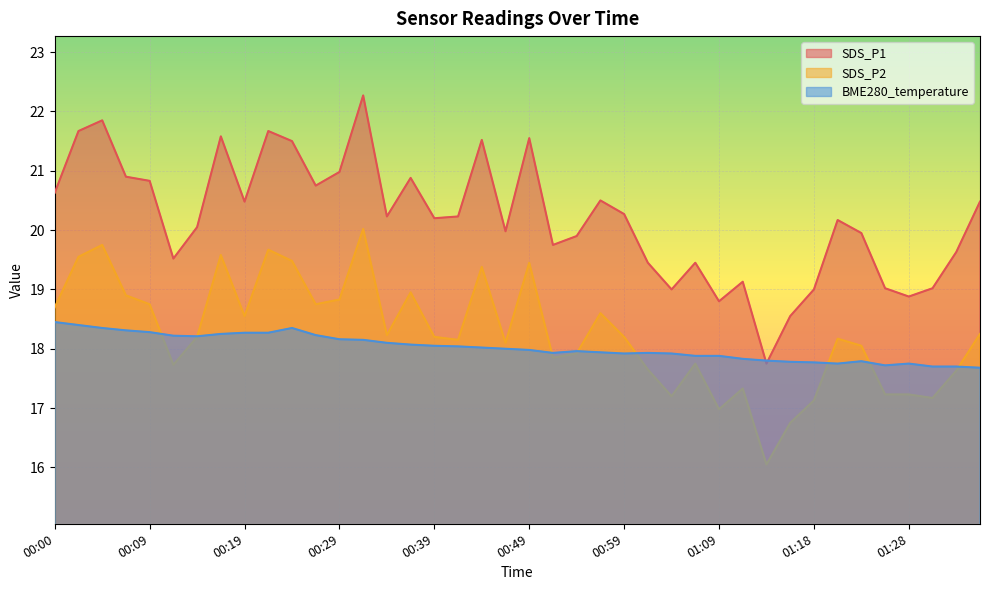

Is it true that BME280_temperature equals 18.3 at 00:07?

True